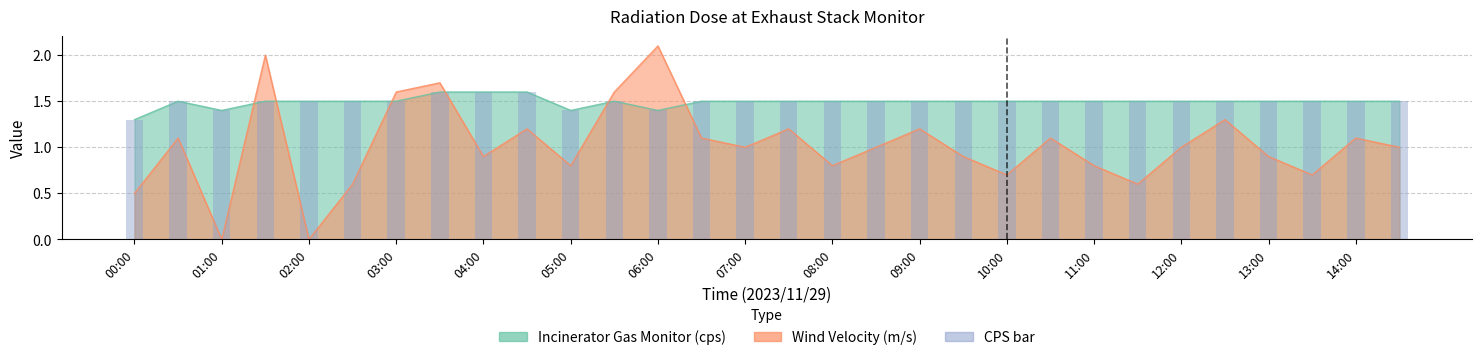

What is the difference between the maximum and minimum values?

0.3